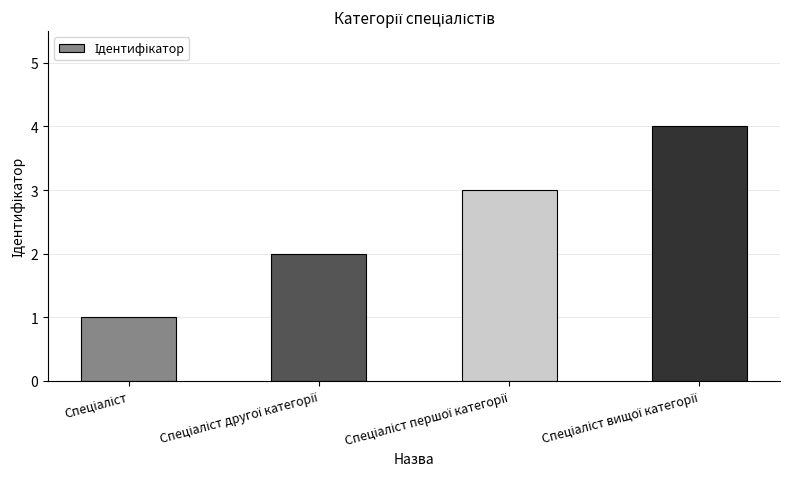

What is the maximum value shown in the chart?

4